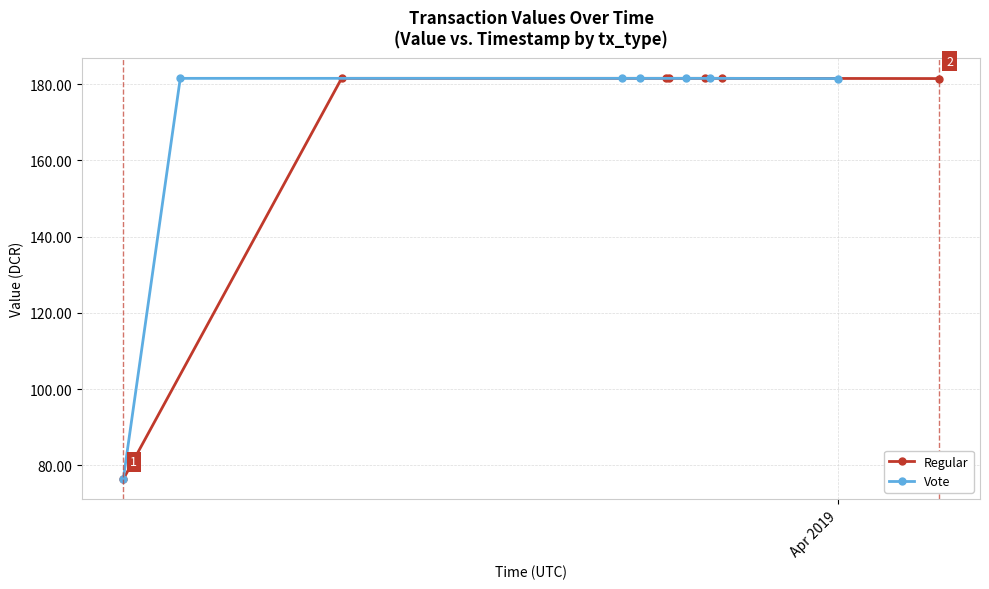

What is the lowest value of the Regular series?

76.3